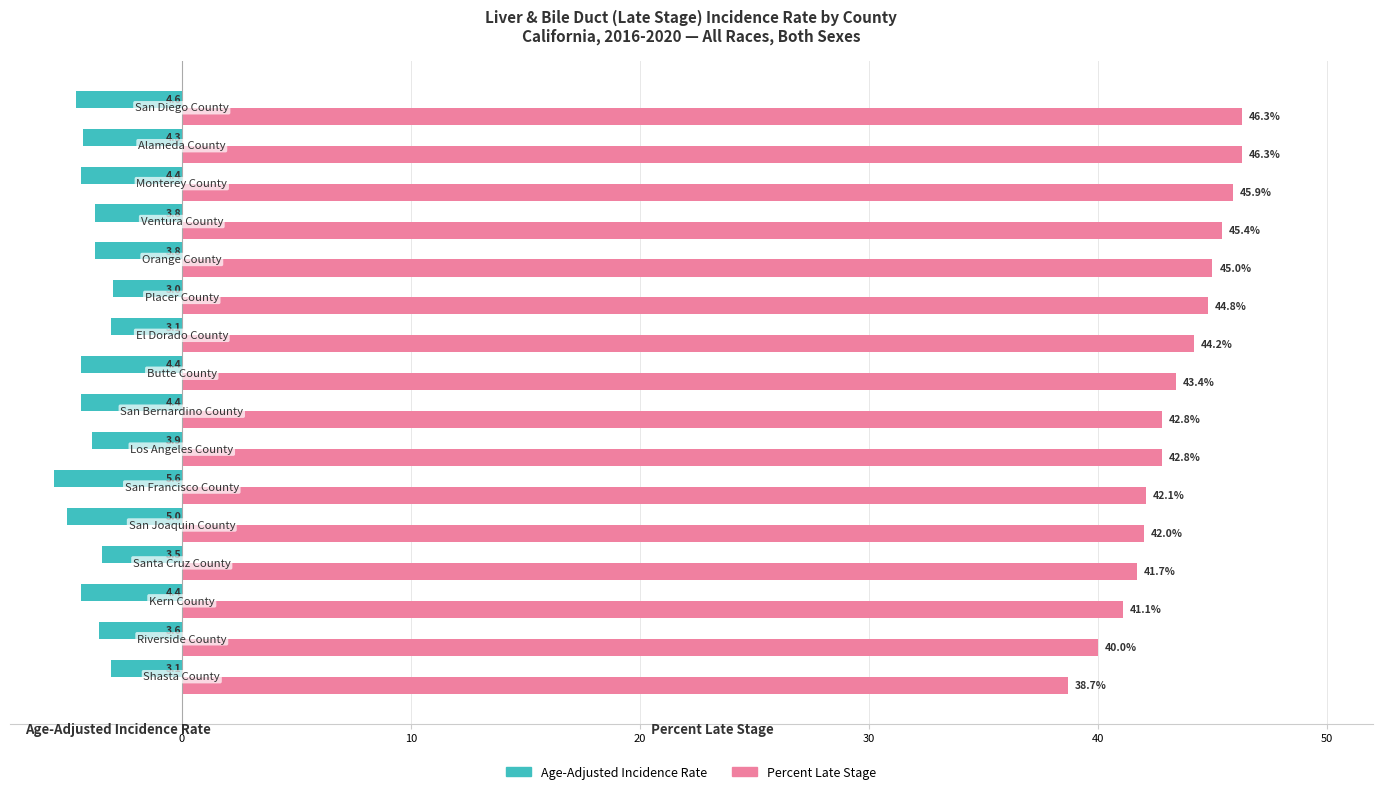

At how many categories does at least one series exceed 32?

16